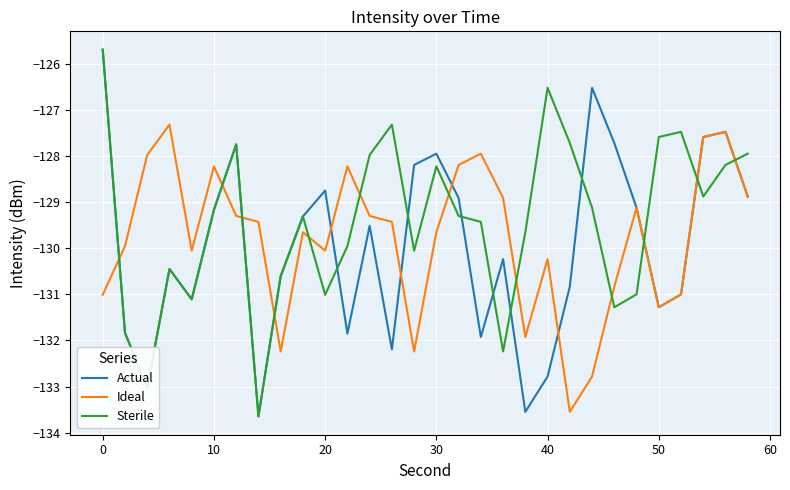

What is the minimum value for Ideal?

-133.5